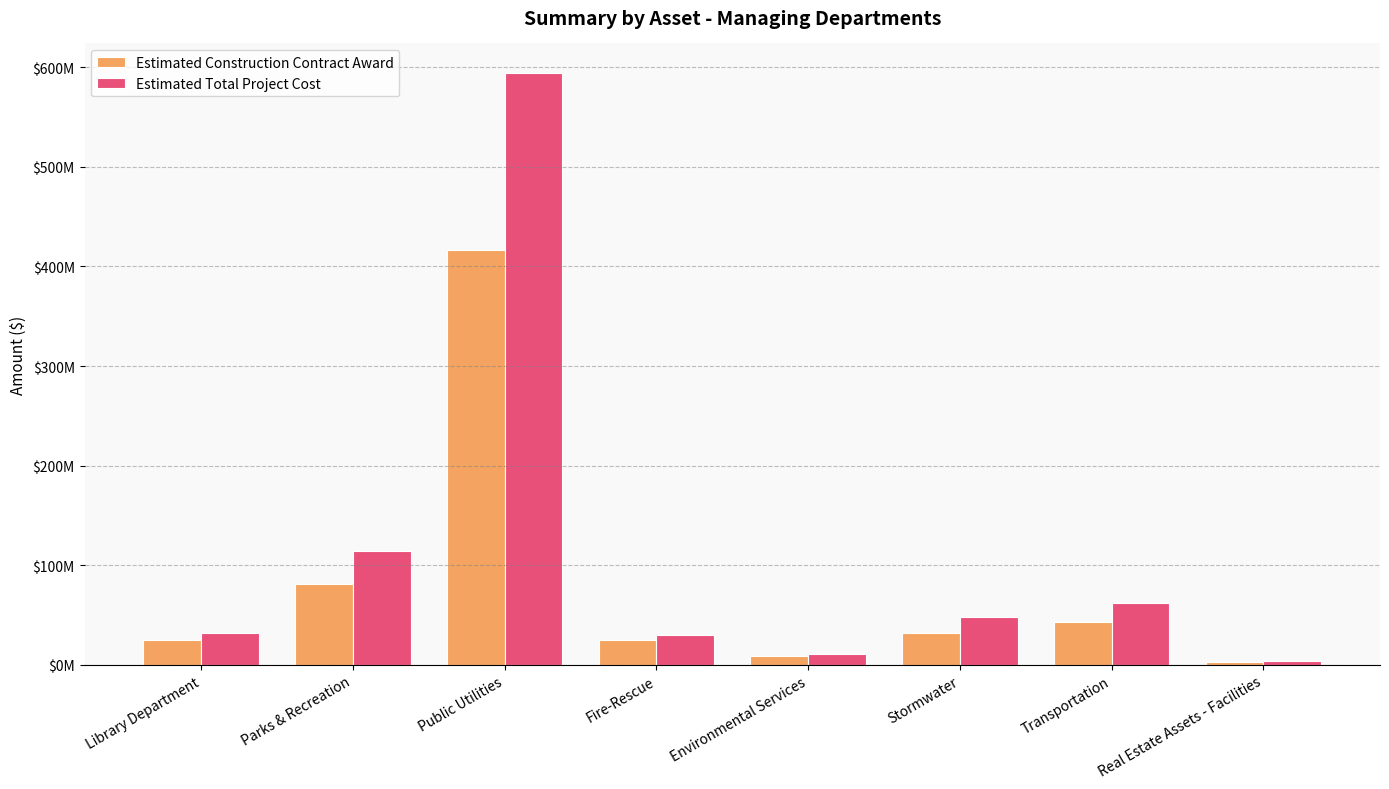

List the series in order of their overall mean, lowest first.

Estimated Construction Contract Award, Estimated Total Project Cost